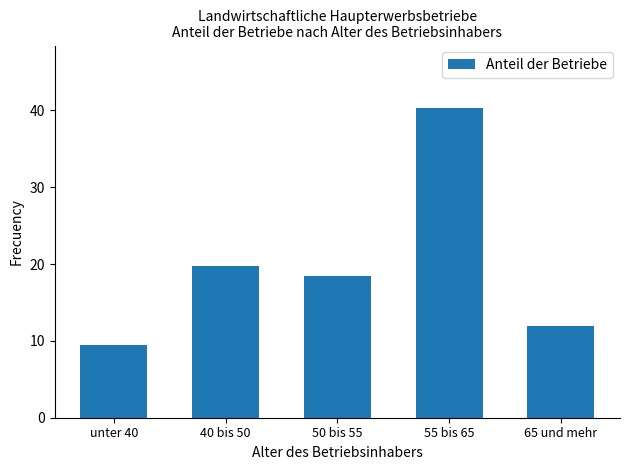

List the labels in order of value, largest first.

55 bis 65, 40 bis 50, 50 bis 55, 65 und mehr, unter 40